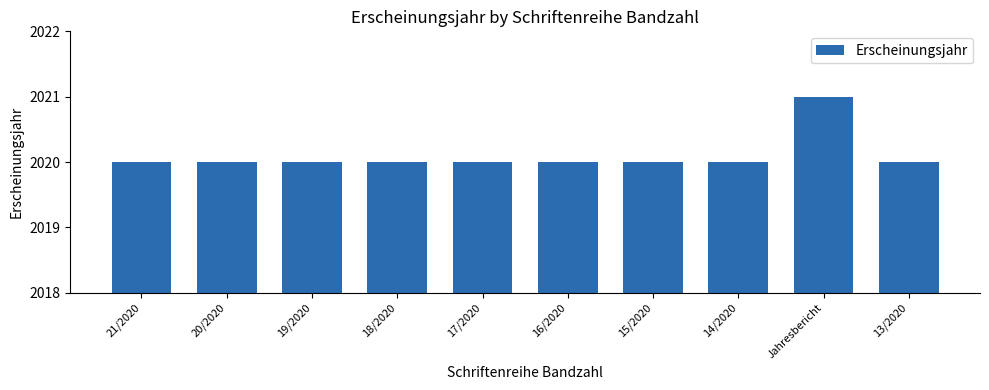

How many bars are there in total?

10